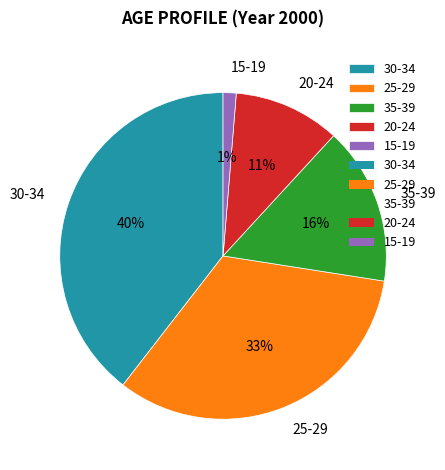

Rank the categories by value from highest to lowest.

30-34, 25-29, 35-39, 20-24, 15-19